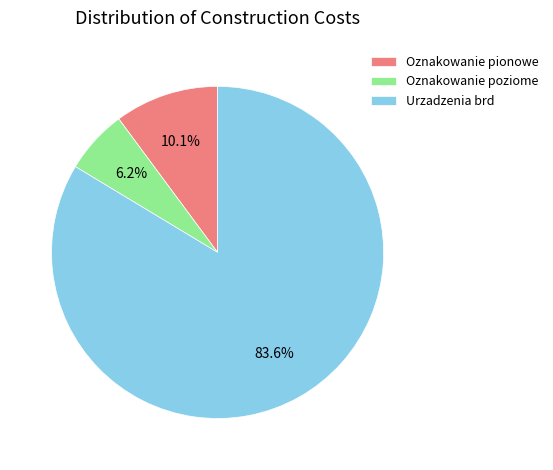

The Oznakowanie poziome slice represents 6% of the pie. True or false?

True